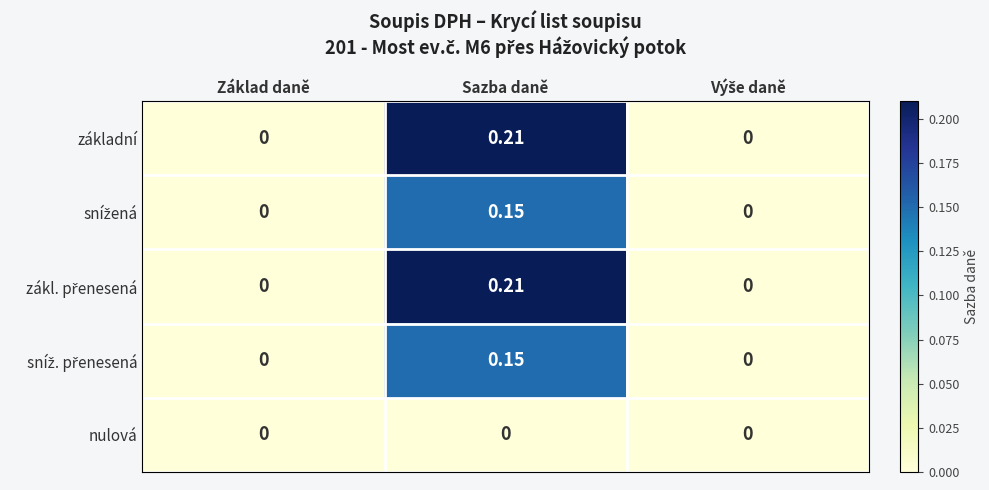

At which category is the sum across all series the highest?

Sazba daně